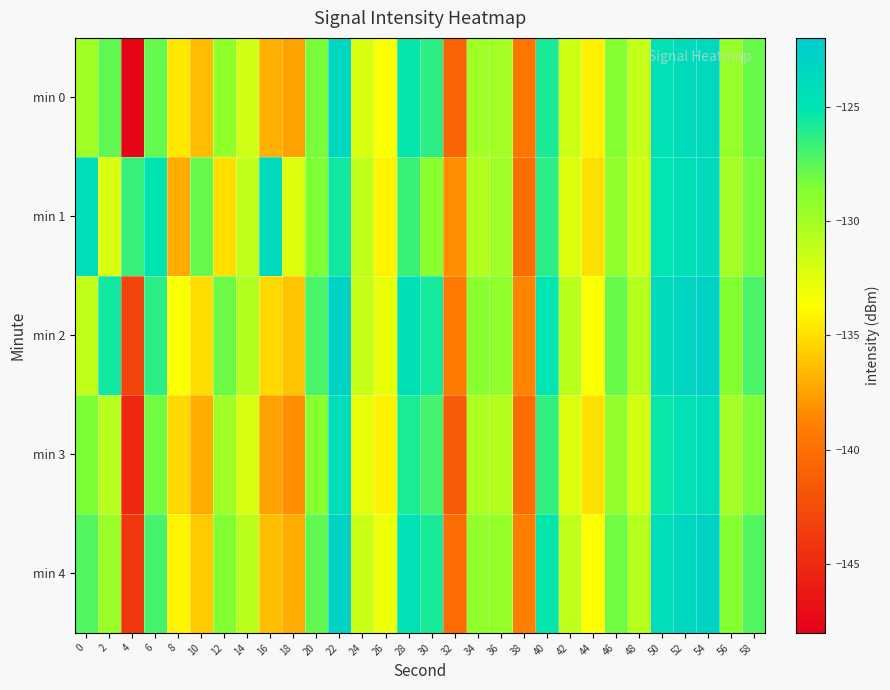

Reading left to right, transcribe all the data shown in this chart.

min 0: 0=-129.8	2=-127.7	4=-147.5	6=-127.8	8=-134.6	10=-136.4	12=-129.3	14=-131.8	16=-136.9	18=-137.4	20=-128.3	22=-123.4	24=-132.1	26=-133.6	28=-125.3	30=-126.3	32=-140.8	34=-129.9	36=-130.0	38=-139.6	40=-125.8	42=-131.7	44=-134.2	46=-128.7	48=-131.3	50=-124.8	52=-124.0	54=-123.6	56=-129.4	58=-127.9
min 1: 0=-124.1	2=-132.1	4=-126.7	6=-125.0	8=-137.1	10=-127.8	12=-135.0	14=-131.1	16=-123.8	18=-132.3	20=-128.5	22=-125.6	24=-131.2	26=-134.1	28=-126.7	30=-128.9	32=-138.2	34=-130.5	36=-129.8	38=-140.1	40=-126.3	42=-132.4	44=-135.0	46=-129.2	48=-131.8	50=-125.1	52=-124.5	54=-124.0	56=-130.0	58=-128.3
min 2: 0=-131.2	2=-125.6	4=-143.1	6=-126.3	8=-133.5	10=-135.1	12=-128.0	14=-130.5	16=-135.2	18=-136.1	20=-127.1	22=-122.9	24=-131.4	26=-132.8	28=-124.5	30=-125.7	32=-139.3	34=-128.9	36=-129.2	38=-138.7	40=-125.1	42=-130.9	44=-133.5	46=-127.9	48=-130.7	50=-123.9	52=-123.2	54=-122.8	56=-128.7	58=-127.1
min 3: 0=-128.5	2=-130.8	4=-145.2	6=-128.1	8=-135.3	10=-137.0	12=-129.8	14=-132.1	16=-137.5	18=-138.2	20=-128.9	22=-124.1	24=-132.7	26=-134.2	28=-125.9	30=-127.0	32=-141.4	34=-130.4	36=-130.6	38=-140.2	40=-126.5	42=-132.3	44=-134.9	46=-129.3	48=-131.9	50=-125.4	52=-124.6	54=-124.2	56=-130.0	58=-128.5
min 4: 0=-127.3	2=-129.6	4=-144.0	6=-127.0	8=-134.1	10=-135.8	12=-128.6	14=-130.9	16=-136.3	18=-137.0	20=-127.7	22=-122.9	24=-131.5	26=-133.0	28=-124.7	30=-125.8	32=-140.2	34=-129.2	36=-129.4	38=-139.0	40=-125.3	42=-131.1	44=-133.7	46=-128.1	48=-130.7	50=-124.2	52=-123.4	54=-123.0	56=-128.8	58=-127.3